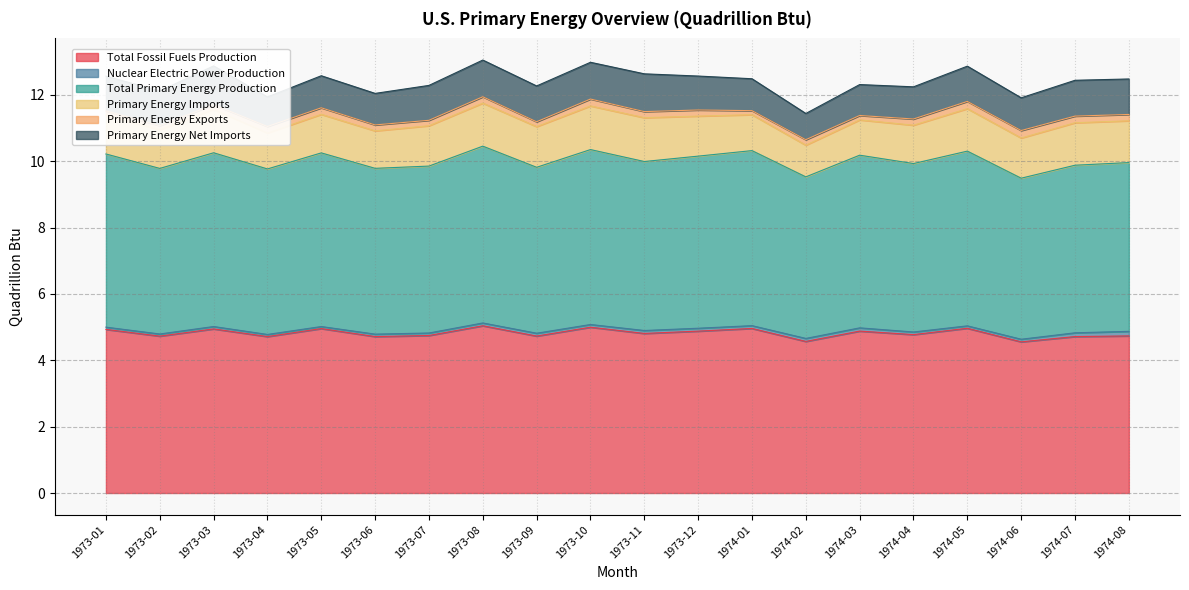

At which category is the sum across all series the highest?

1973-08